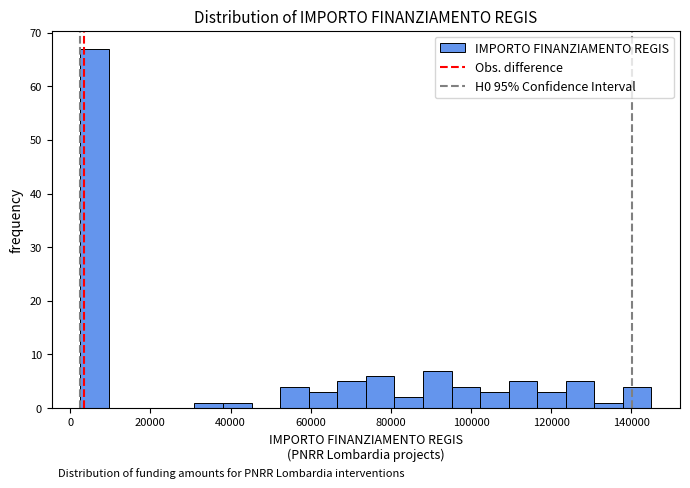

Read against the x-axis, roughly where is the centre of the tallest bar?

6000